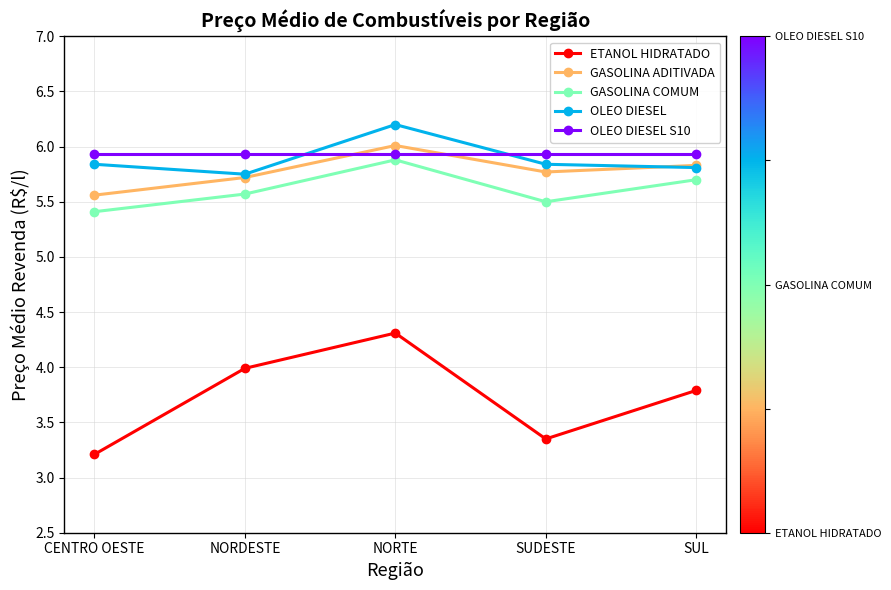

Which series has the largest total across all categories?

OLEO DIESEL S10